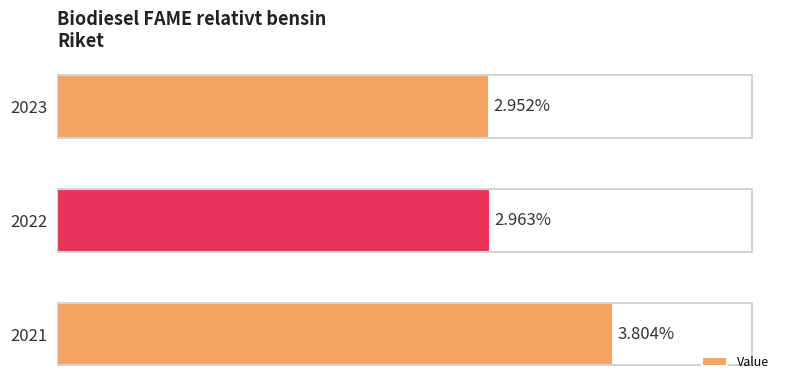

List the labels in order of value, largest first.

2021, 2022, 2023